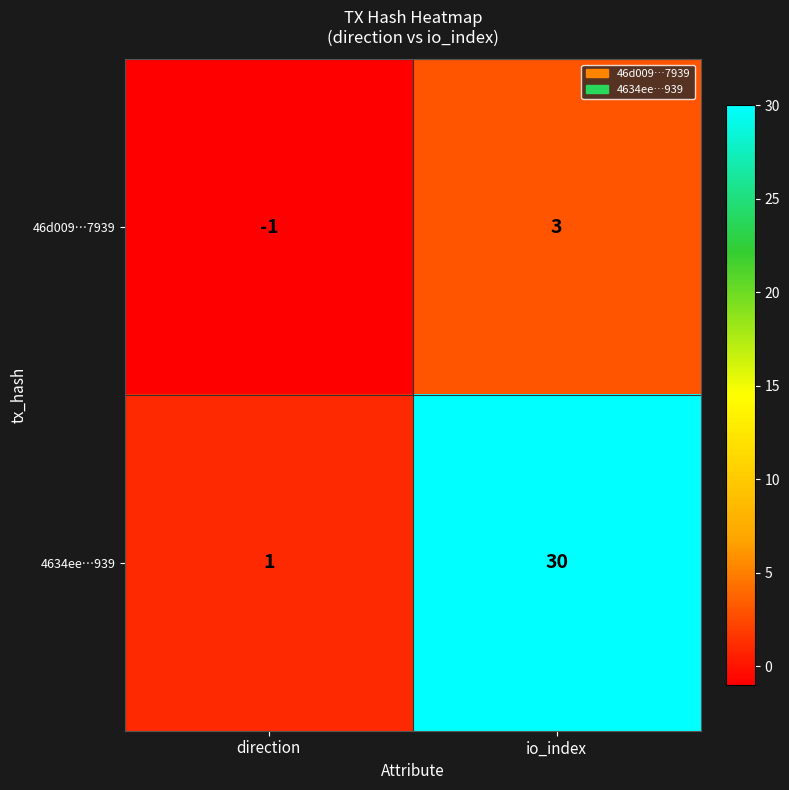

At which label is 46d009…7939 closest to 1?

direction